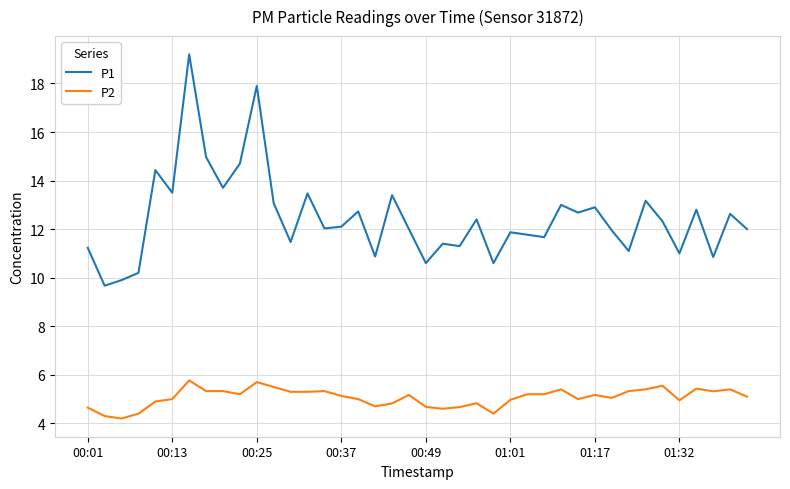

List the series in order of their peak value, highest first.

P1, P2